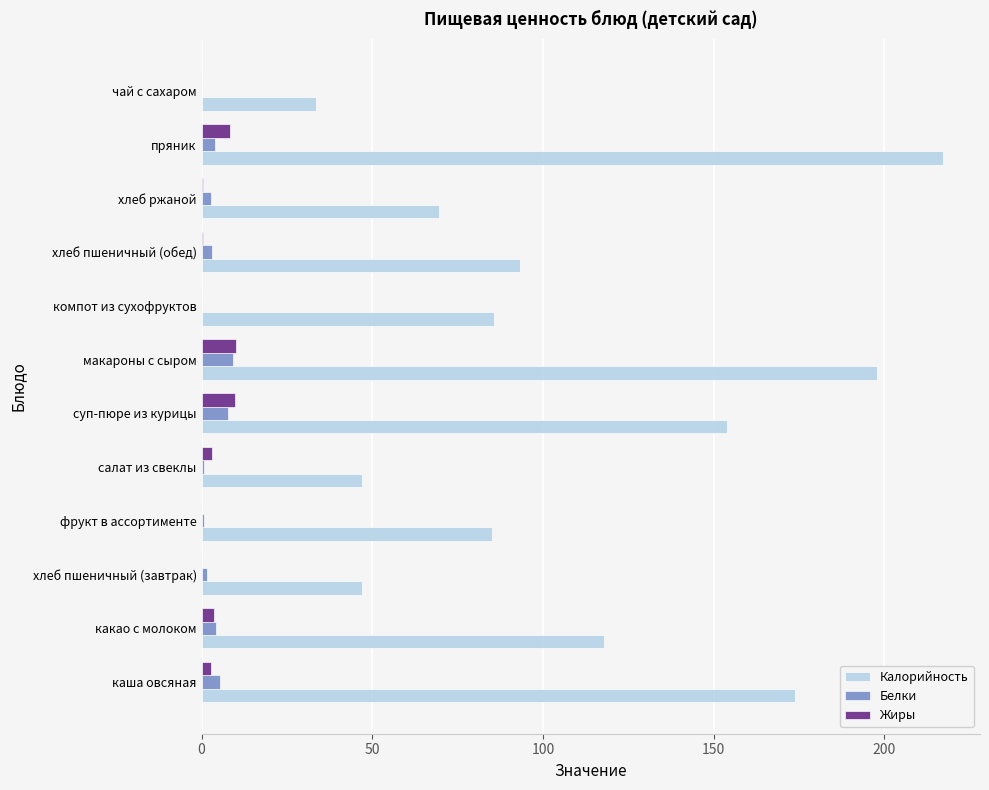

Which label corresponds to the largest value in the chart?

пряник